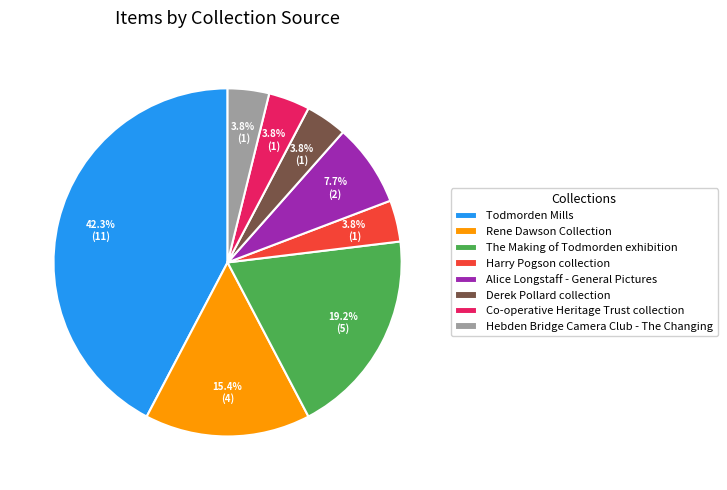

Count the number of slices in the pie.

8